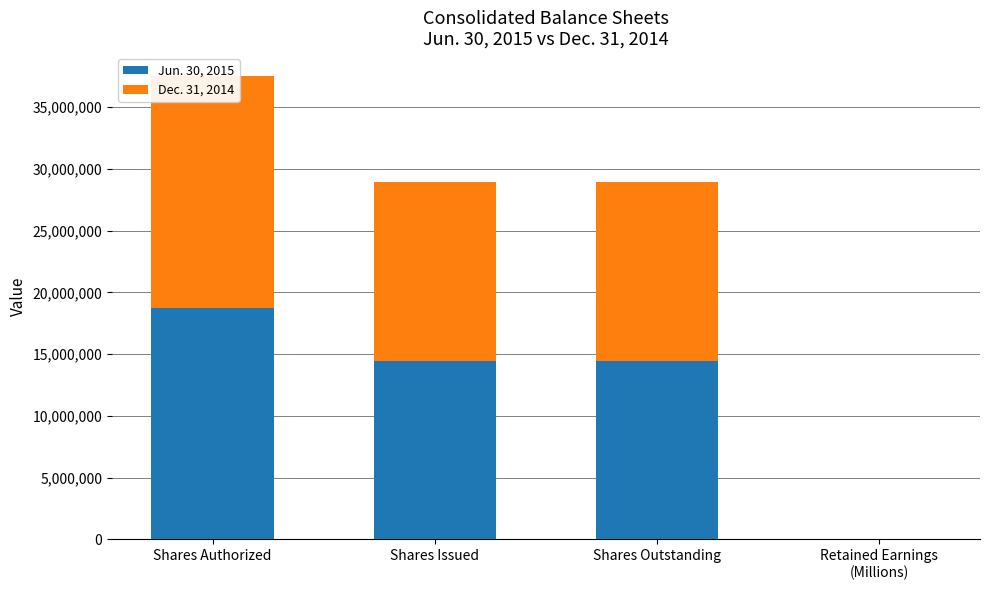

Read the Jun. 30, 2015 value at Shares Outstanding.

14464220.0